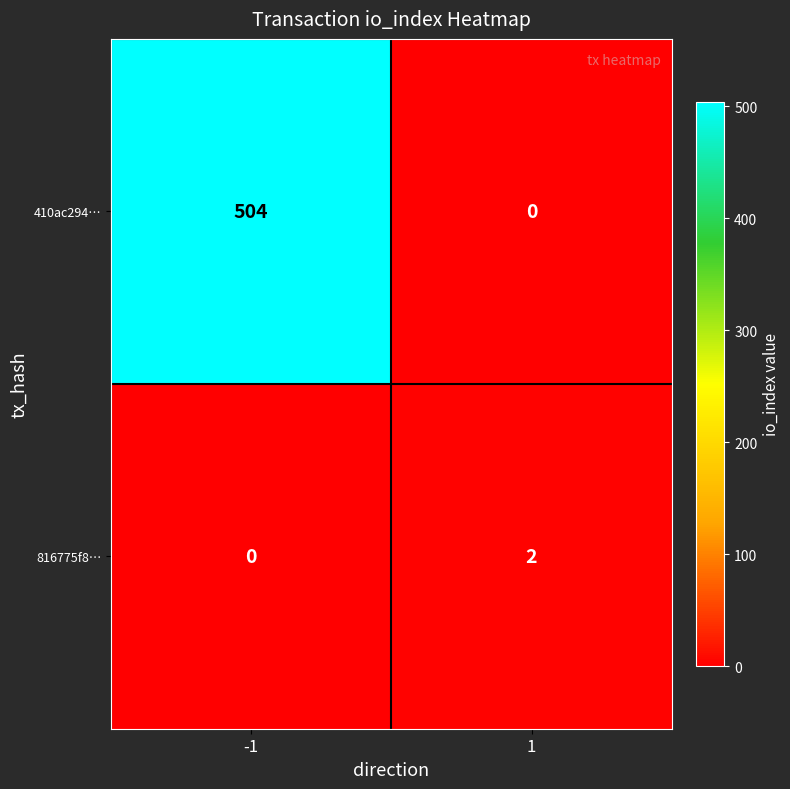

Which series has the largest range (max minus min)?

410ac294…